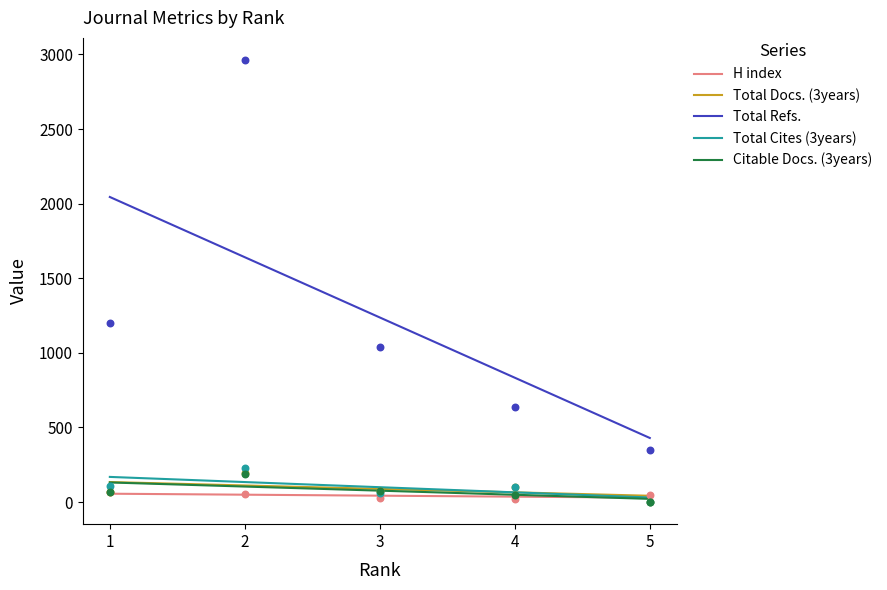

Which series has the widest spread of Y values?

Total Refs.